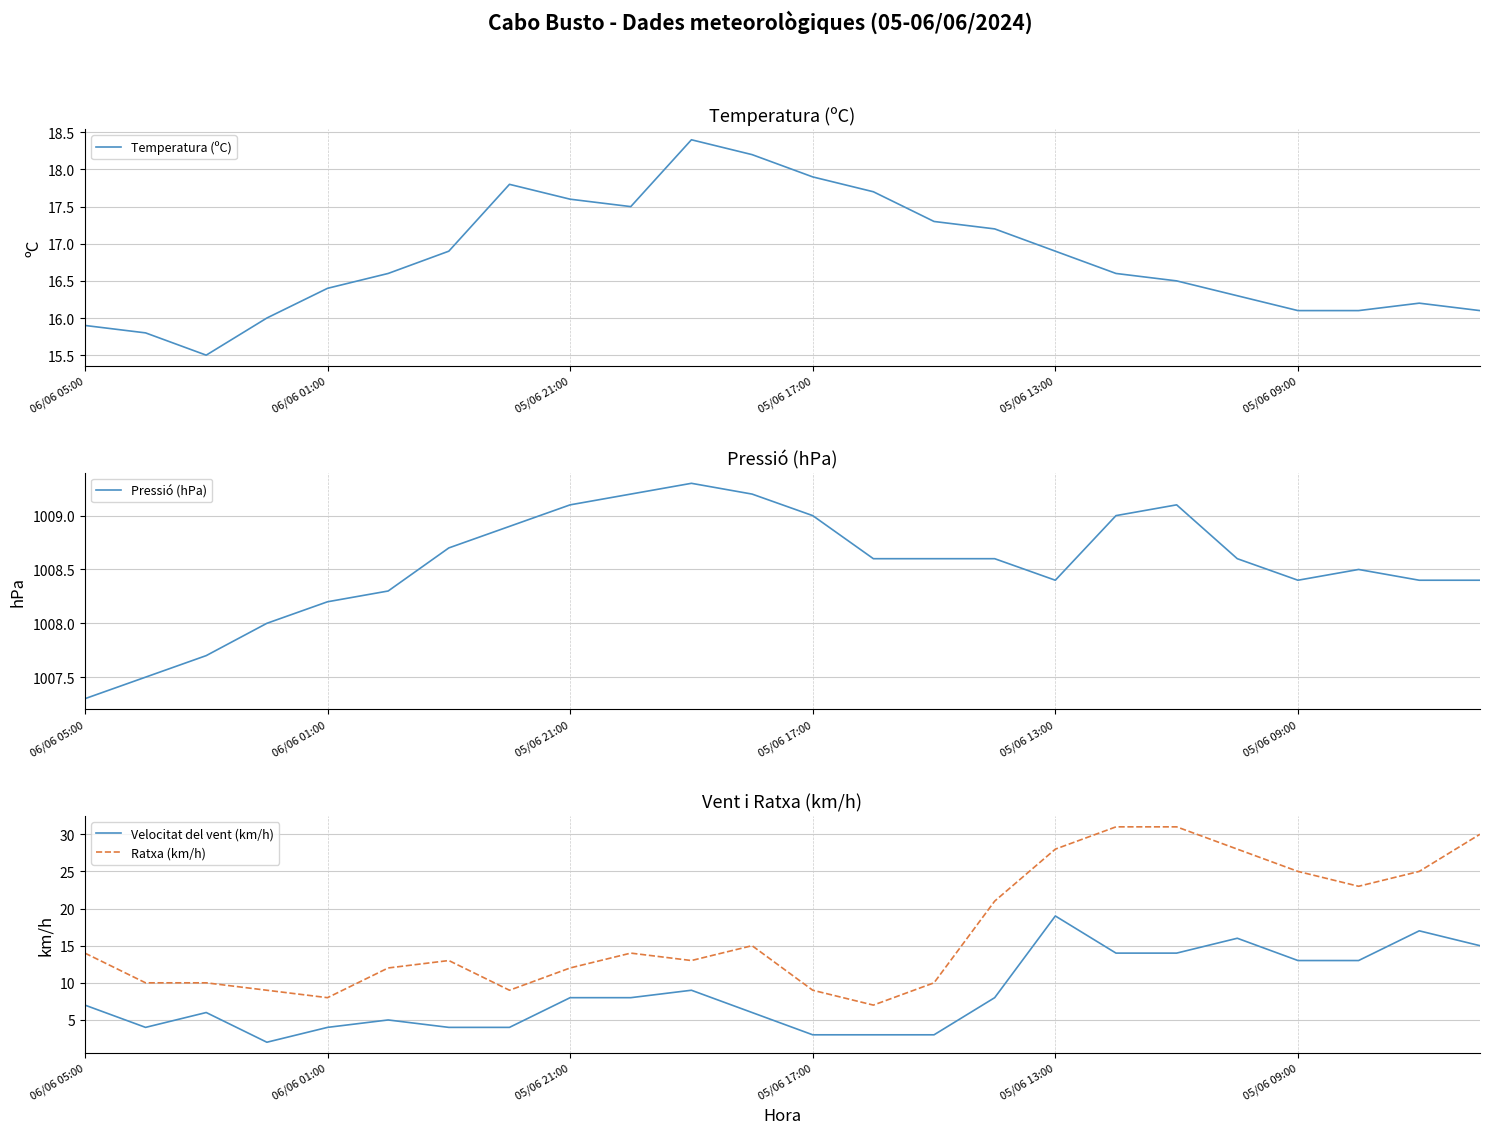

What position from the right is 17?

7